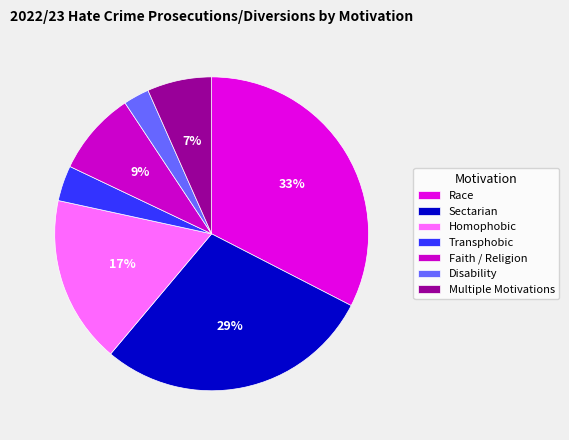

Between Sectarian and Transphobic, which is larger?

Sectarian